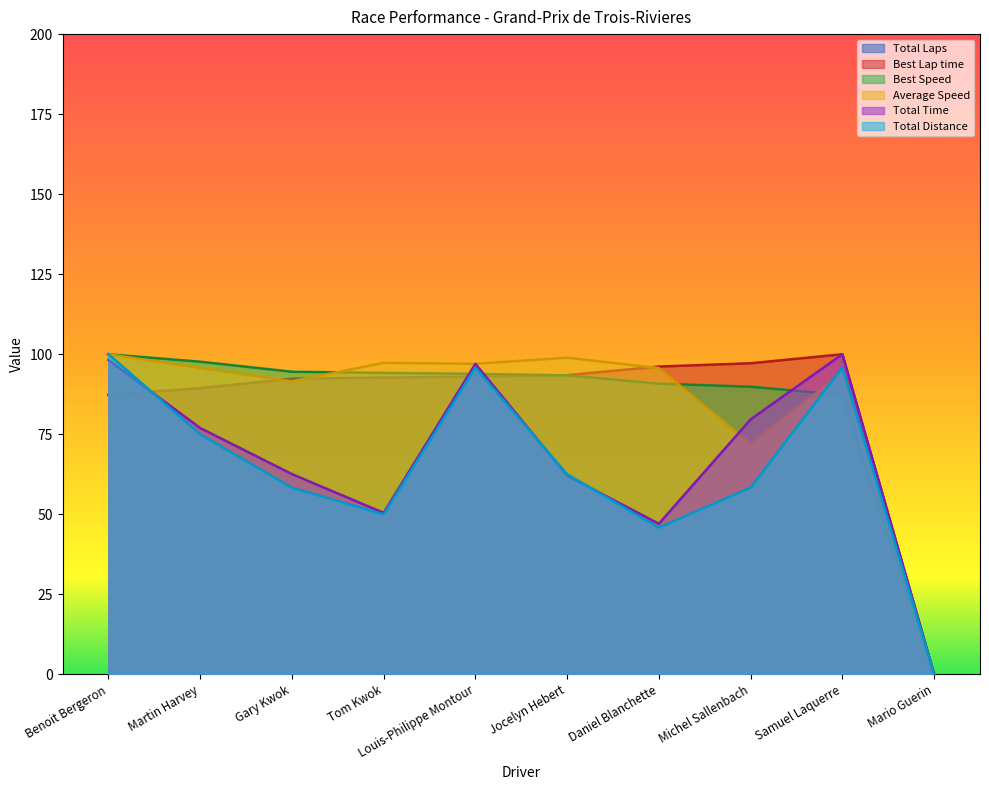

At which label does Total Distance first exceed 62?

Benoit Bergeron